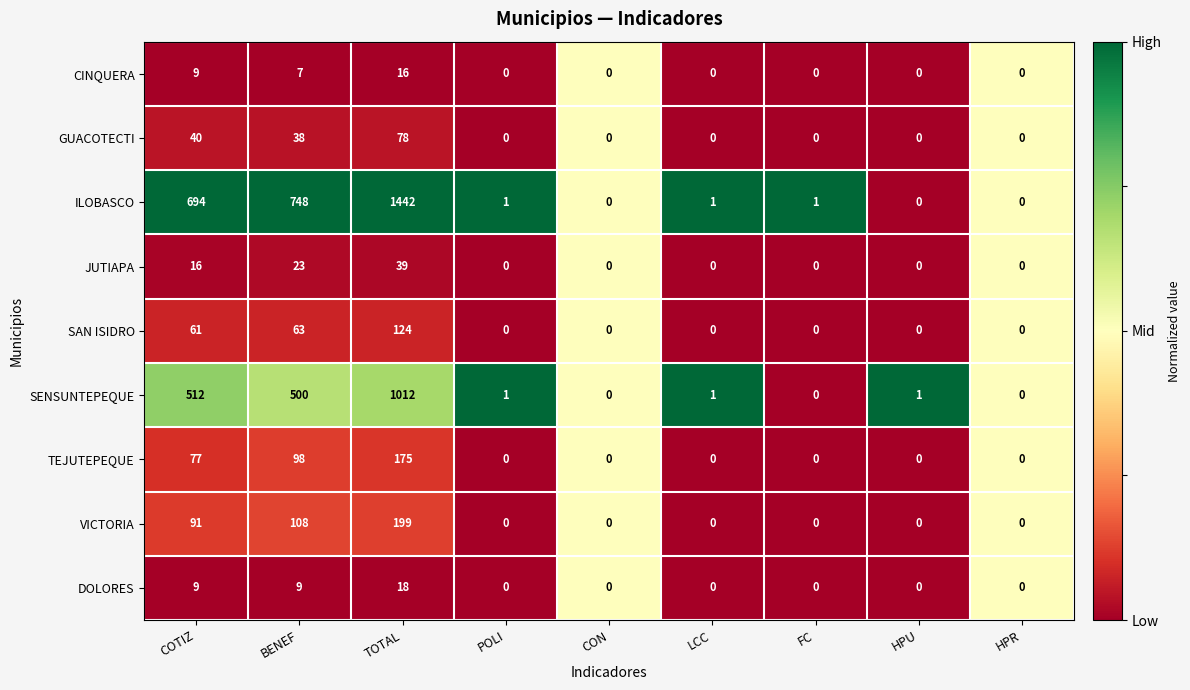

List the series in order of their peak value, lowest first.

CINQUERA, DOLORES, JUTIAPA, GUACOTECTI, SAN ISIDRO, TEJUTEPEQUE, VICTORIA, SENSUNTEPEQUE, ILOBASCO